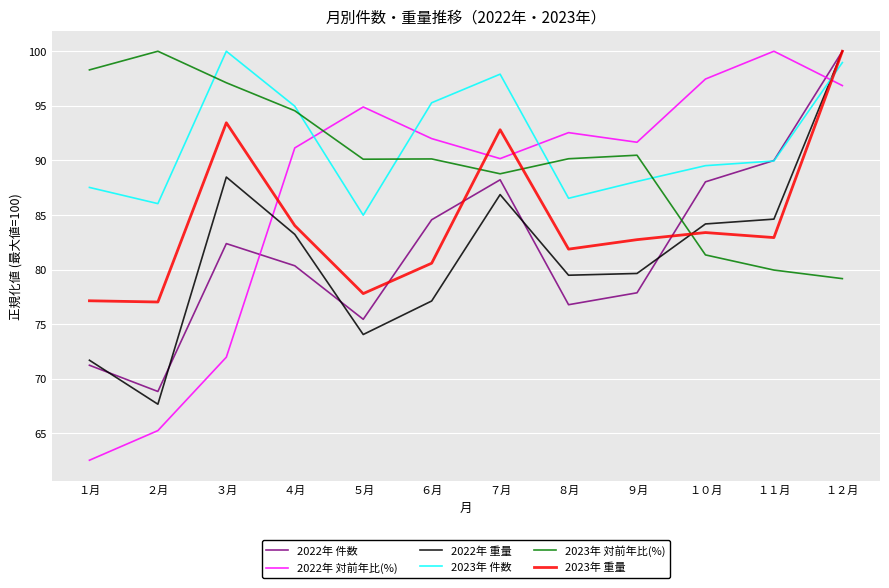

What is the total value across all series at １０月?

523.9